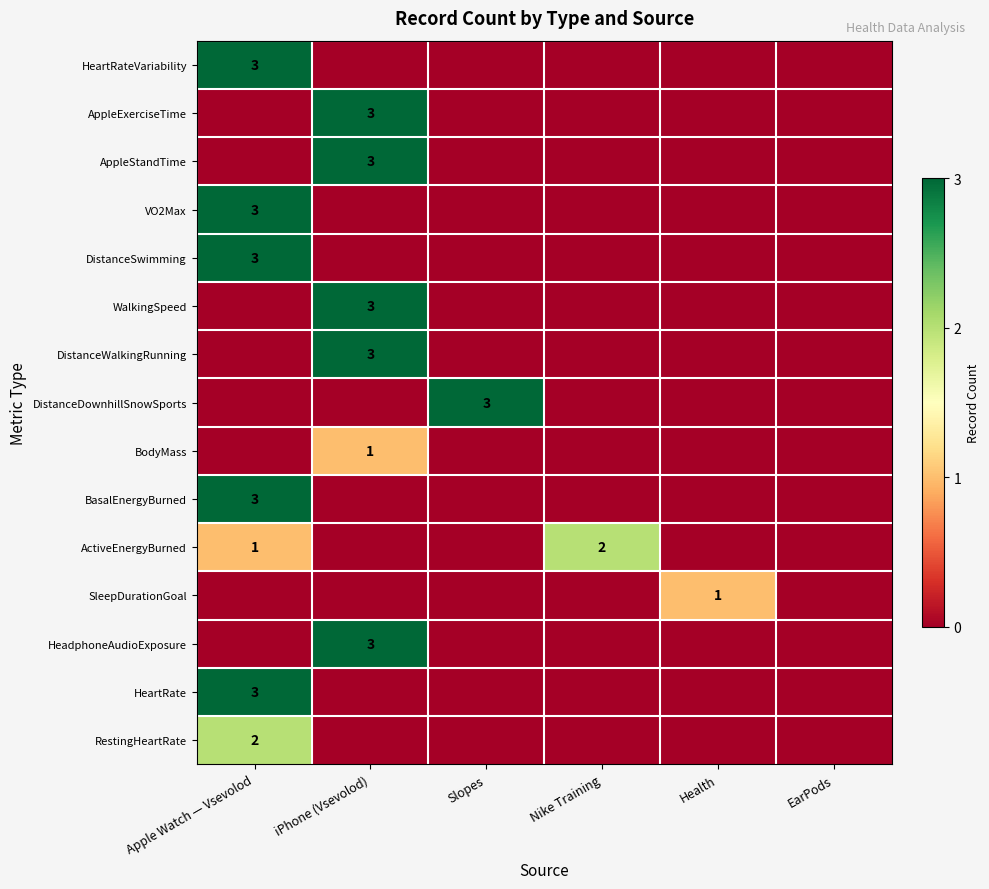

Which series has the largest total across all categories?

HeartRateVariability